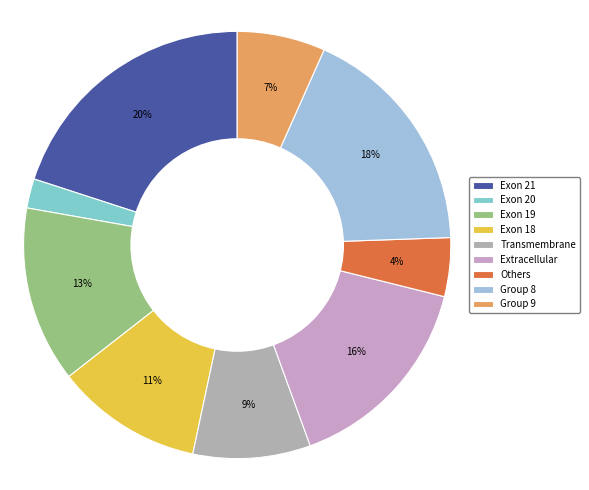

Is there a majority slice in this chart?

No